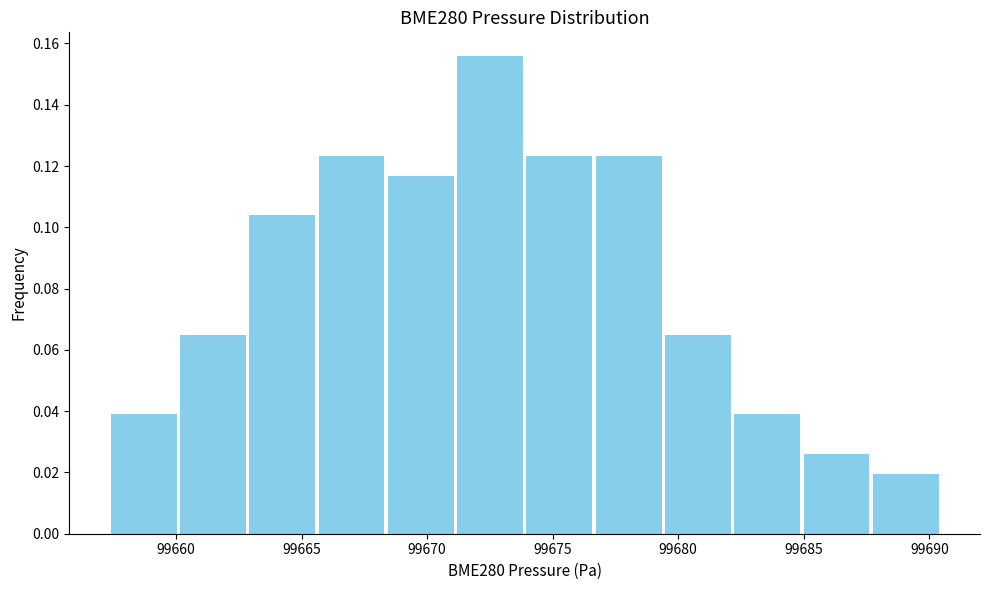

How tall is the bar that spans 99668.5 to 99671.0 on the x-axis? Neither the bar edges nor the heights are printed on the chart, so give them approximately, as read against the axes.

0.116